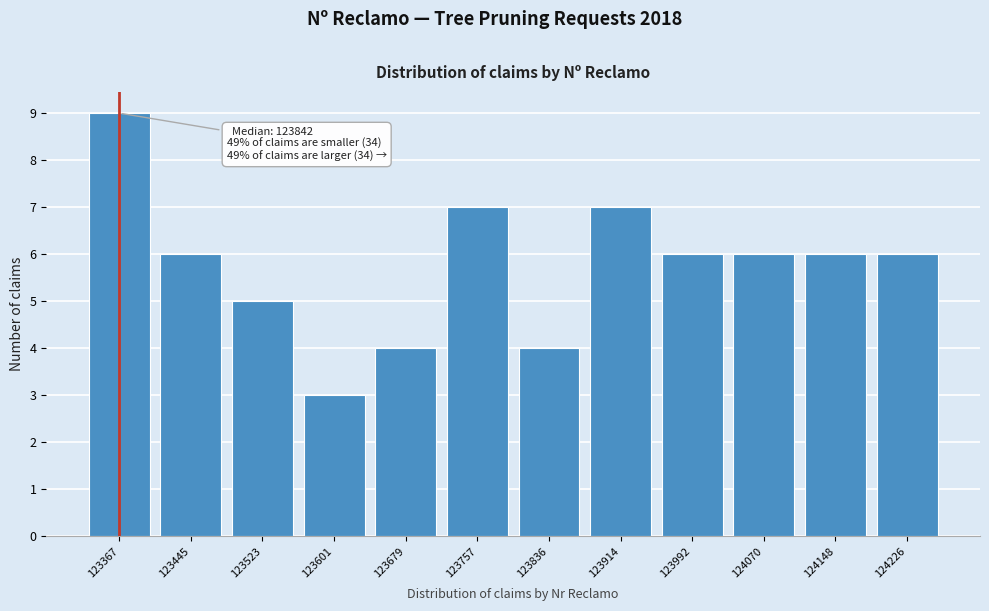

Reading right to left, transcribe all the data shown in this chart.

124226=6	124148=6	124070=6	123992=6	123914=7	123836=4	123757=7	123679=4	123601=3	123523=5	123445=6	123367=9